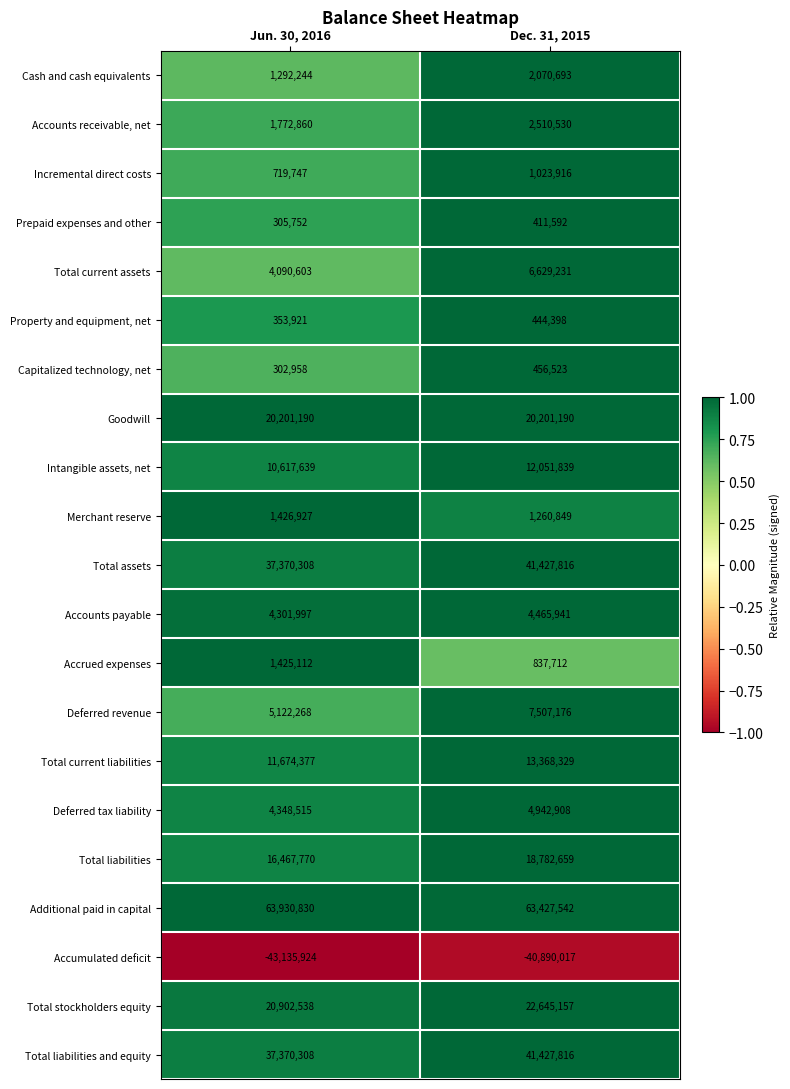

What is the spread (max minus min) of values at Dec. 31, 2015?

104317559